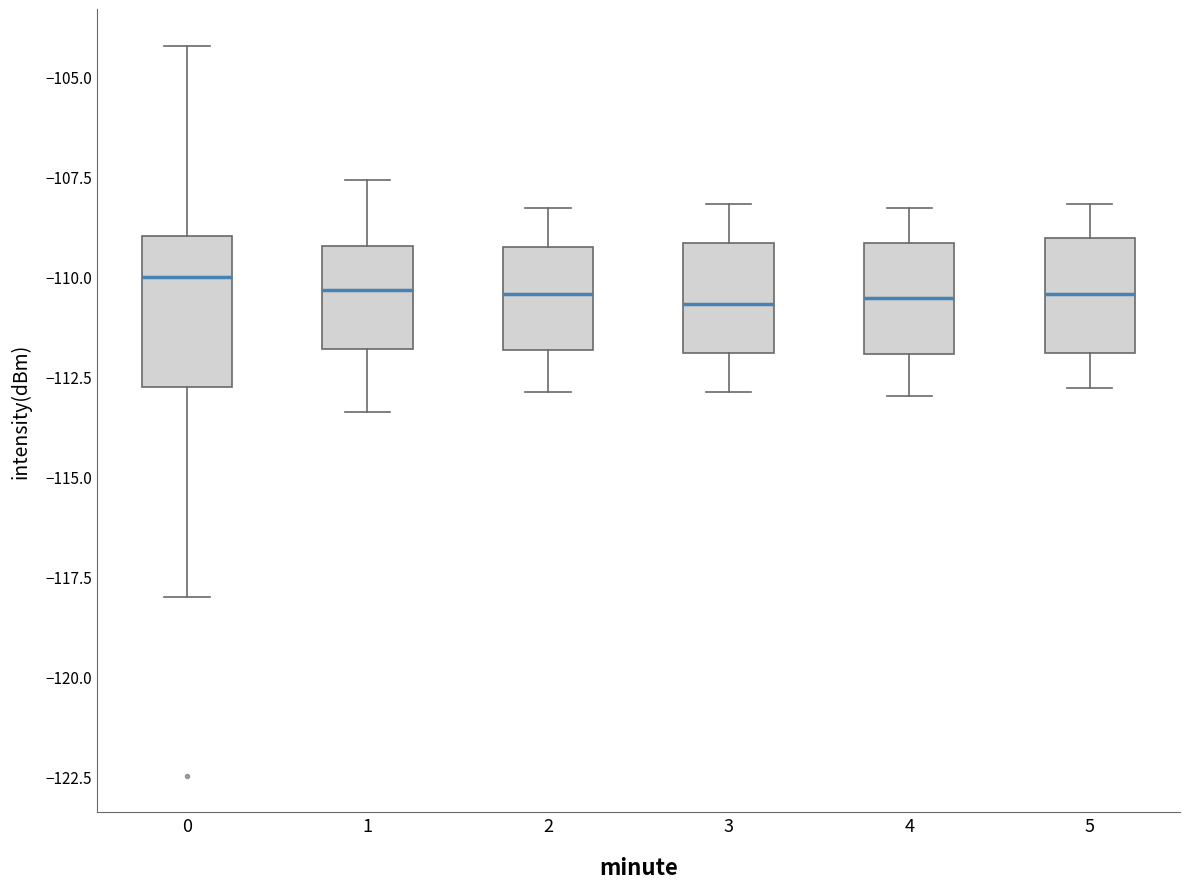

Comparing the boxes themselves (not the whiskers), which one is the tallest?

0